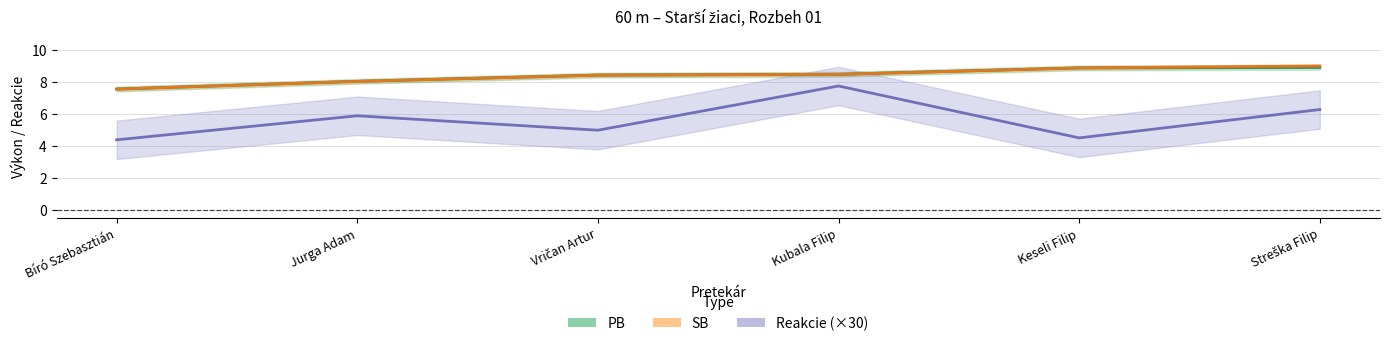

What is the label of the 5th point from the left?

Keseli Filip